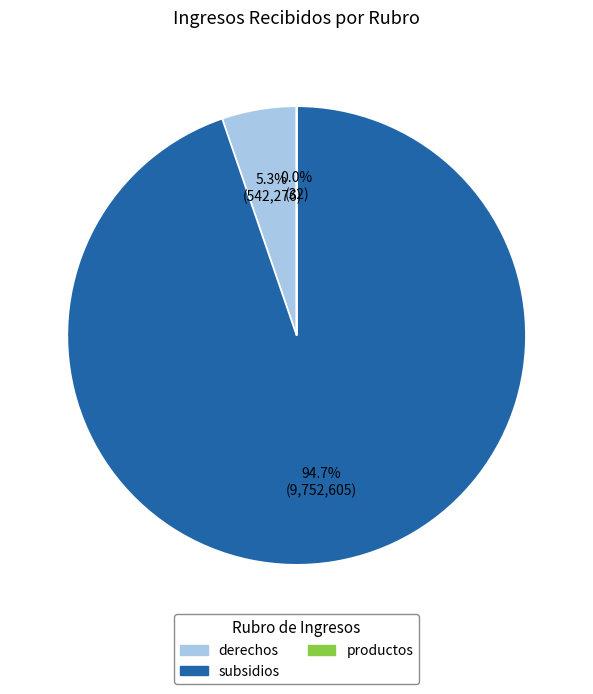

Is there a majority slice in this chart?

Yes